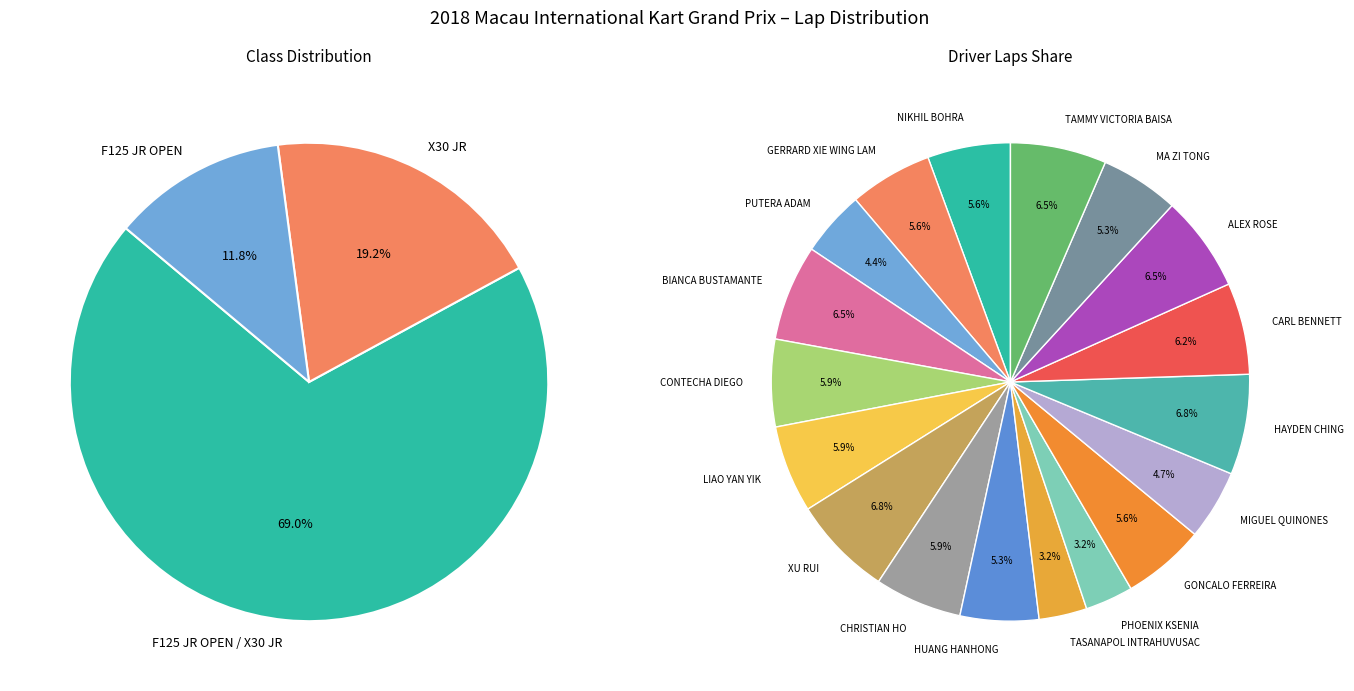

True or false: LIAO YAN YIK accounts for 1% of the total.

False